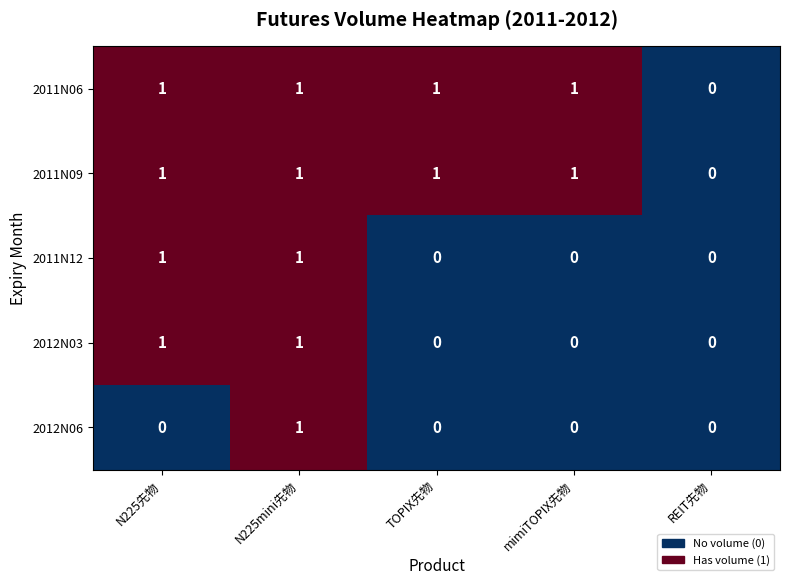

At which category is the sum across all series the highest?

N225mini先物